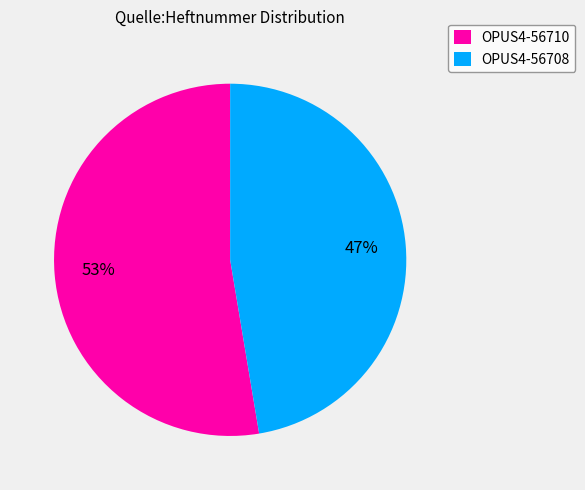

Which has a higher value, OPUS4-56710 or OPUS4-56708?

OPUS4-56710